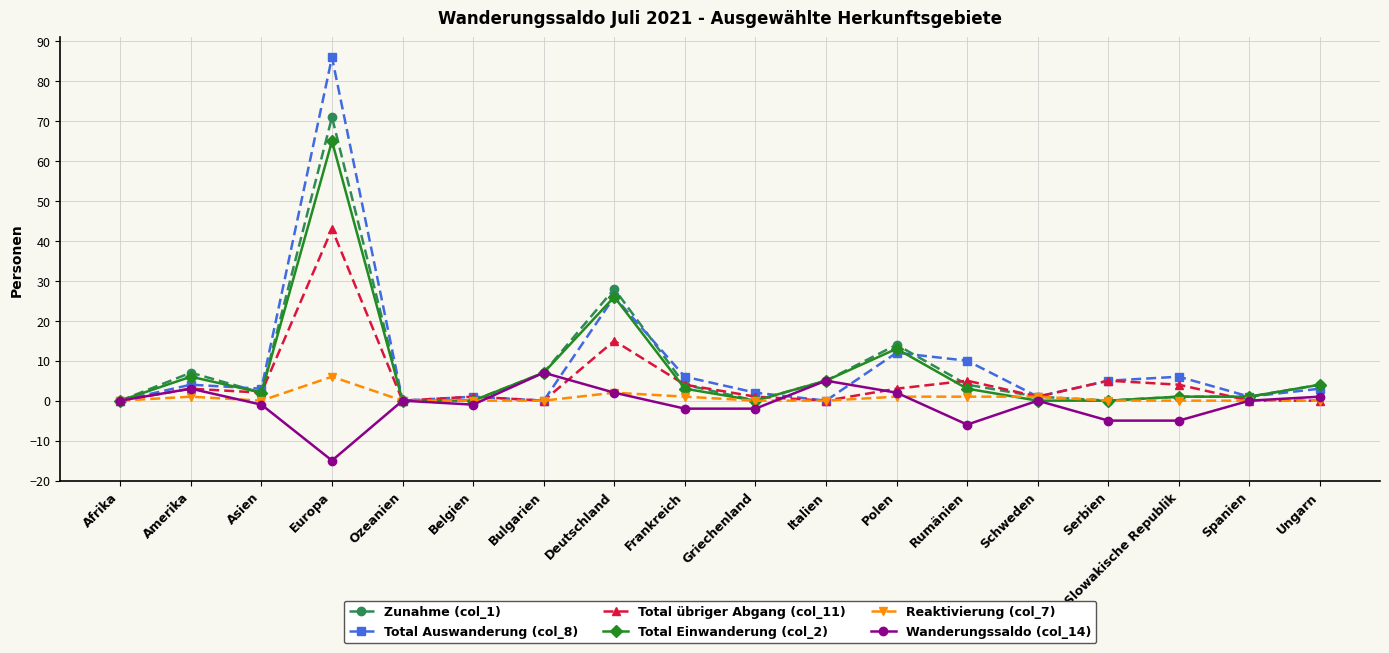

What is the smallest value displayed?

-15